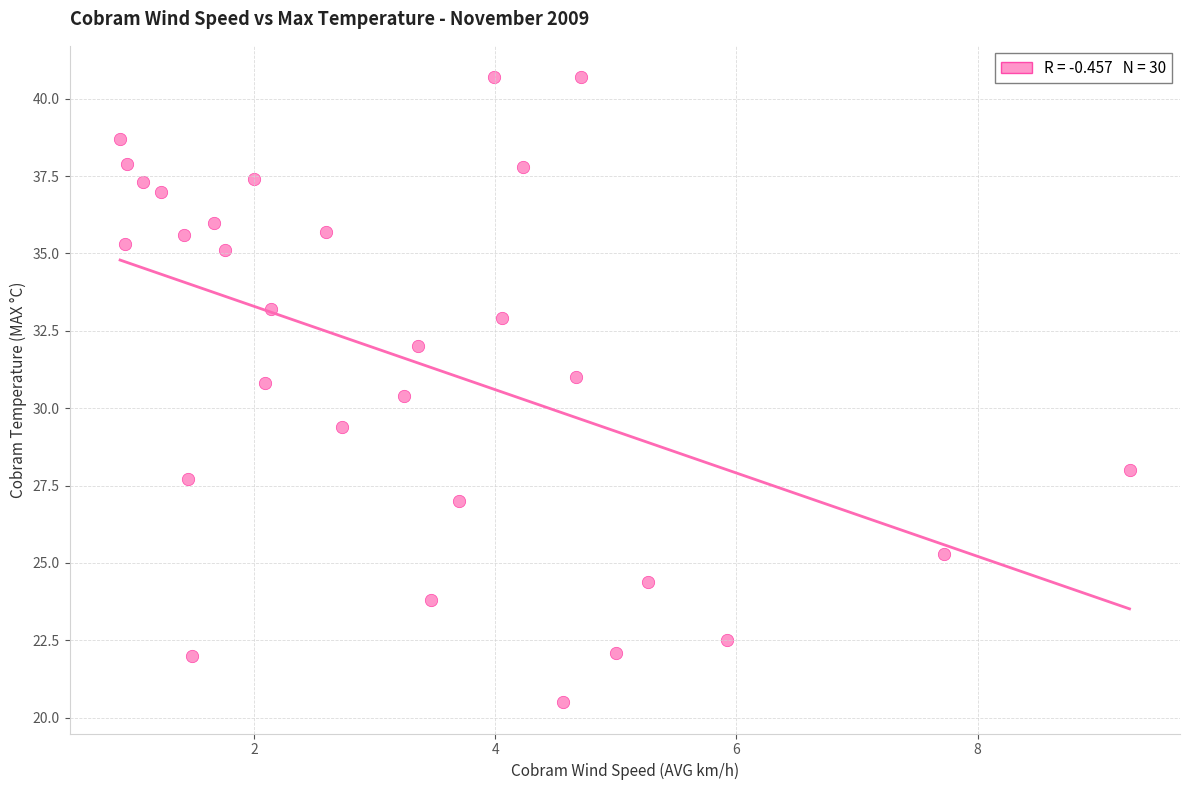

What is the range of X values (max minus min)?

8.4